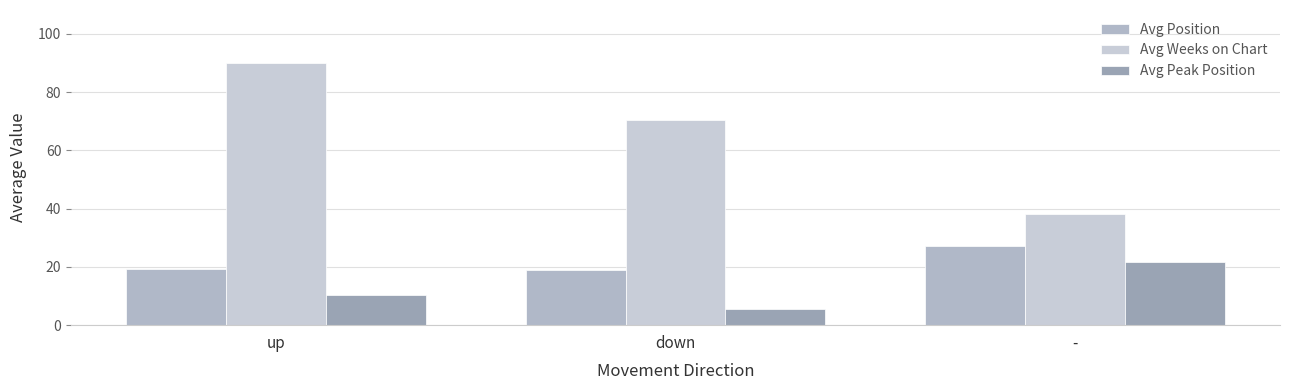

What is the difference between the highest and lowest values at down?

65.1